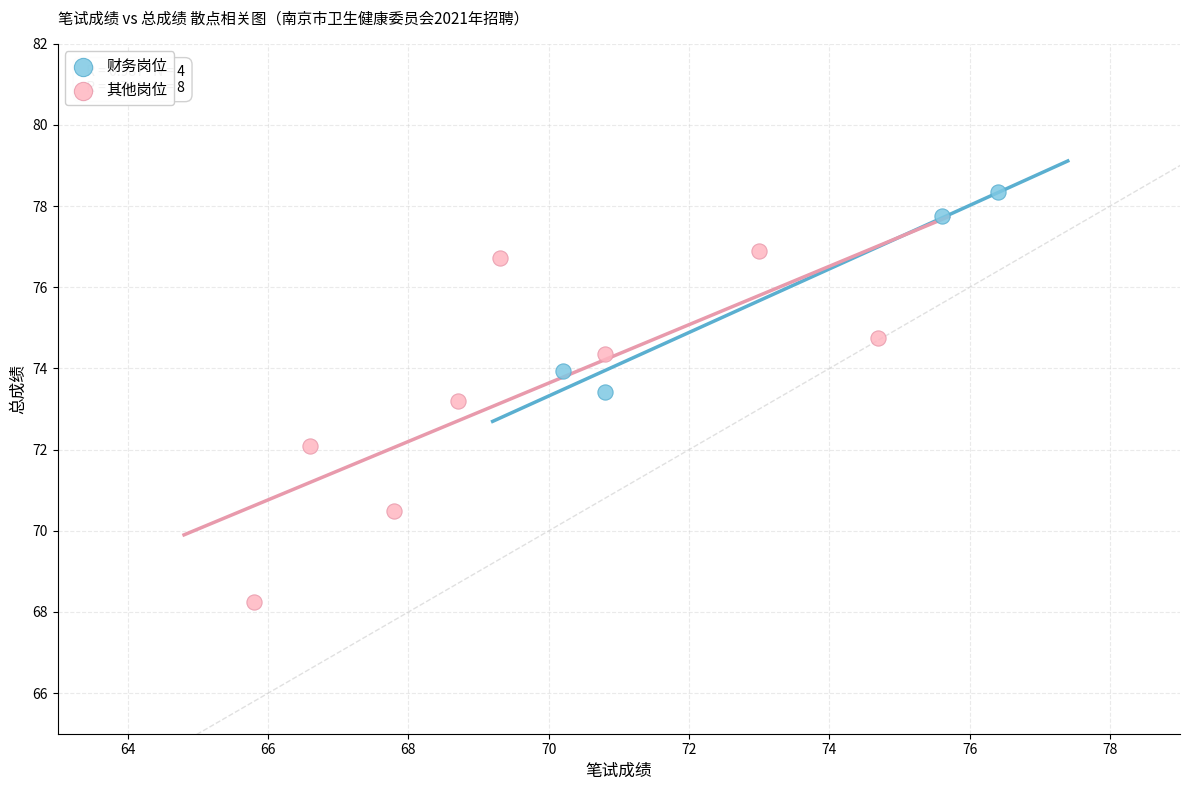

Which series has the widest spread of Y values?

其他岗位